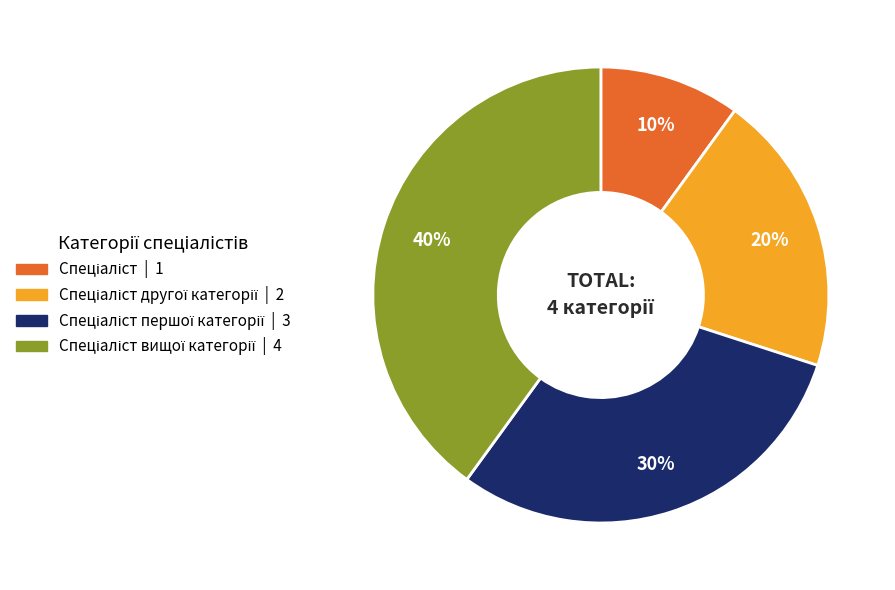

To the nearest percent, what is the average slice percentage?

25%